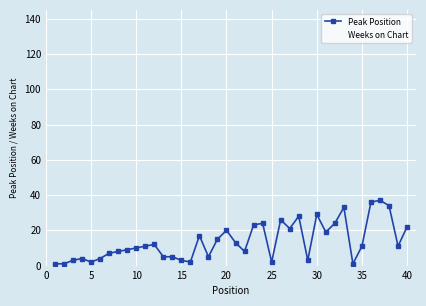

What is the difference between the maximum and minimum values?

36